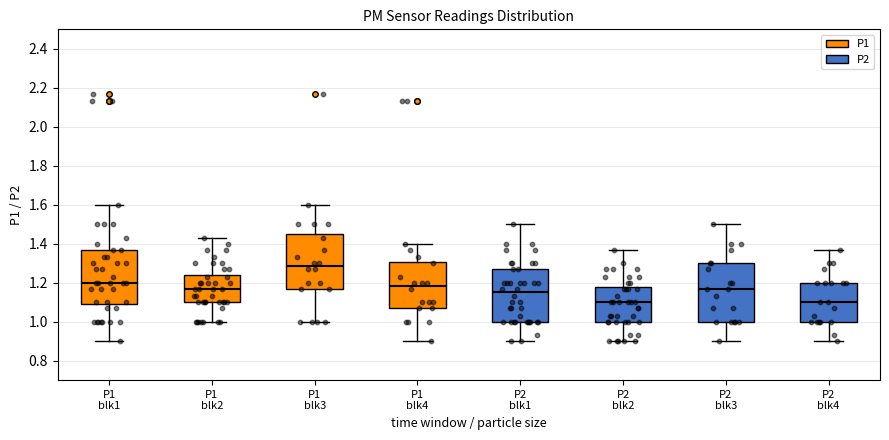

Reading left to right, read every box against the y-axis: the position of its median line, the range the box covers, and the ends of its whiskers. The values are not printed on the chart, so give them approximately, as read against the axis.

P1 blk1: median 1.20, box 1.10 to 1.38, whiskers 0.90 to 1.60
P1 blk2: median 1.18, box 1.10 to 1.24, whiskers 1.00 to 1.44
P1 blk3: median 1.28, box 1.18 to 1.44, whiskers 1.00 to 1.60
P1 blk4: median 1.18, box 1.08 to 1.30, whiskers 0.90 to 1.40
P2 blk1: median 1.16, box 1.00 to 1.28, whiskers 0.90 to 1.50
P2 blk2: median 1.10, box 1.00 to 1.18, whiskers 0.90 to 1.38
P2 blk3: median 1.18, box 1.00 to 1.30, whiskers 0.90 to 1.50
P2 blk4: median 1.10, box 1.00 to 1.20, whiskers 0.90 to 1.38